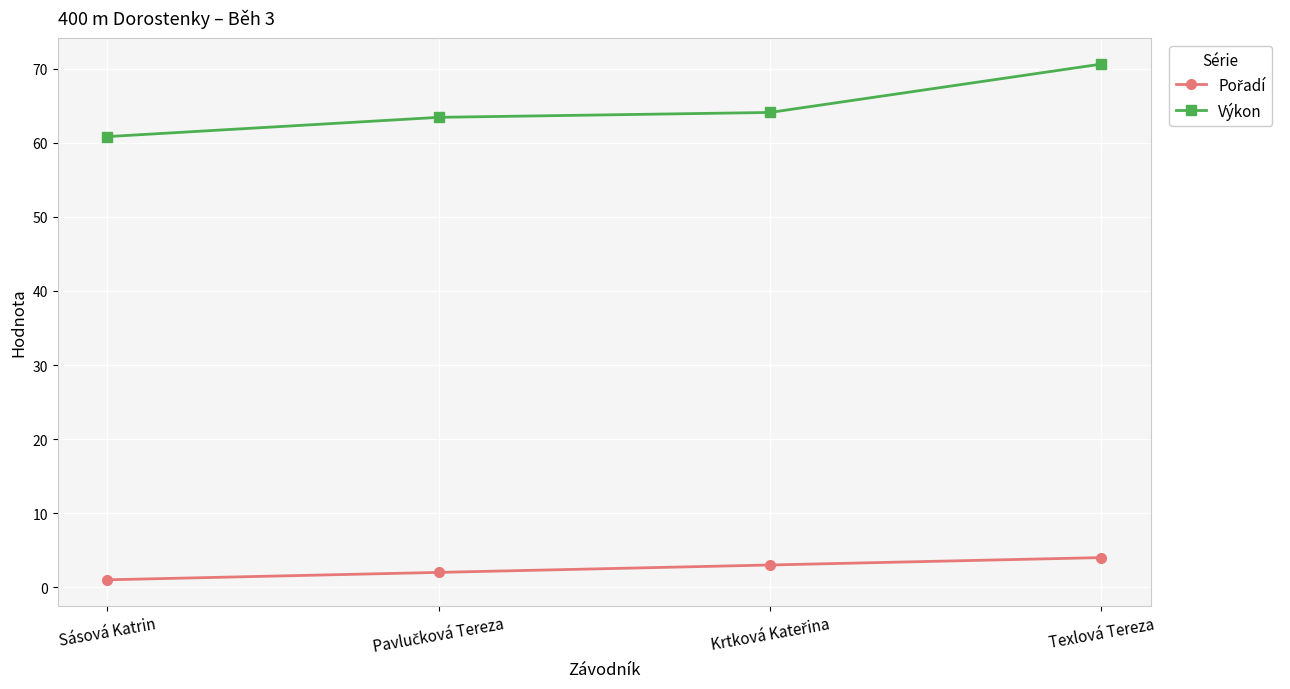

What is the greatest value displayed?

70.6